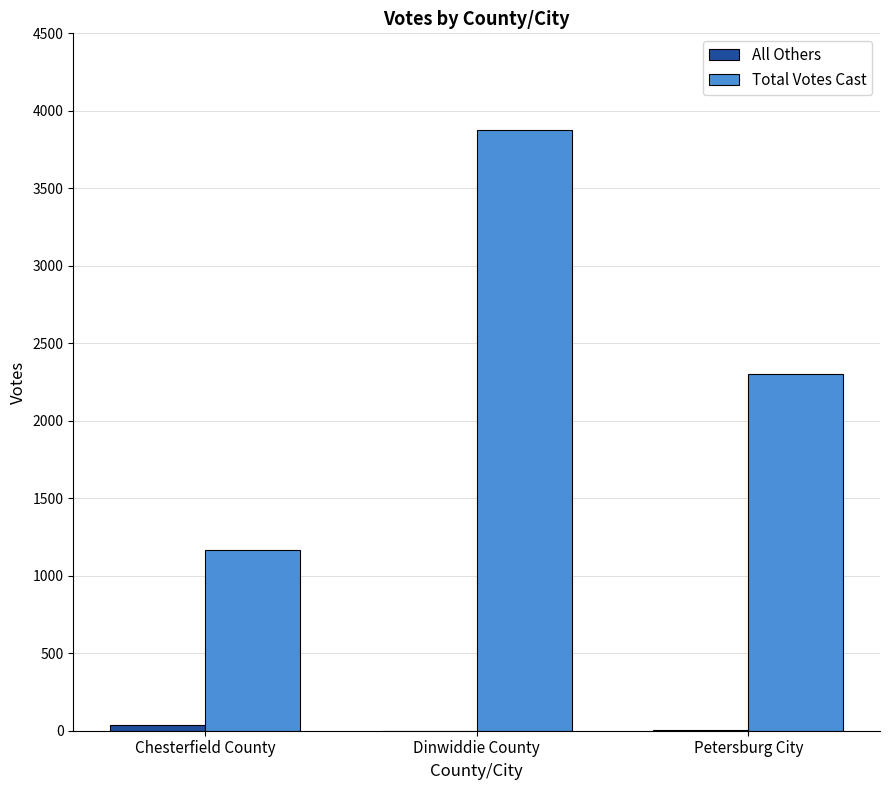

Is it true that Total Votes Cast equals 2304 at Petersburg City?

True